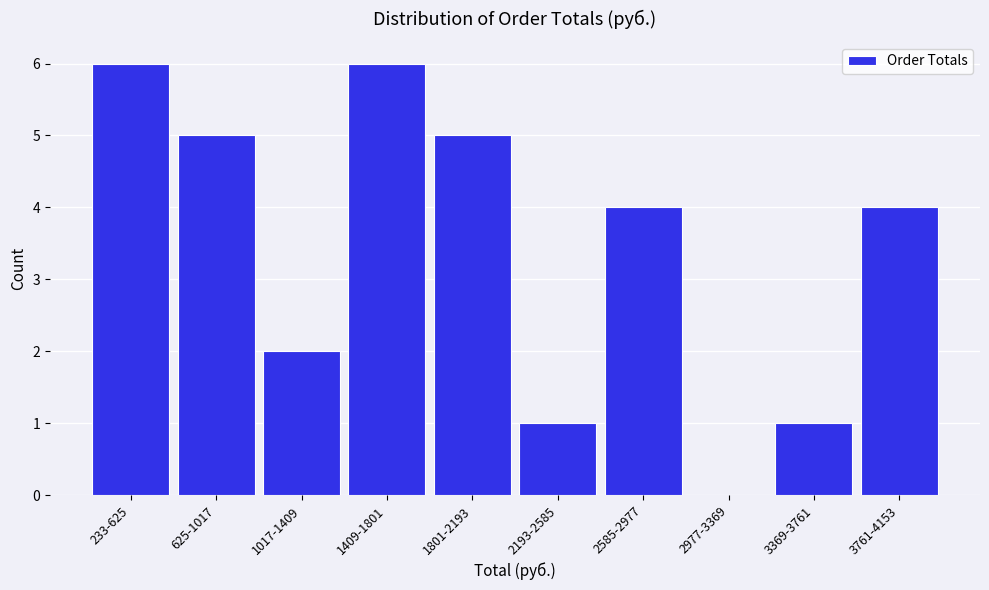

Reading left to right, extract all data points from this chart.

233-625=6	625-1017=5	1017-1409=2	1409-1801=6	1801-2193=5	2193-2585=1	2585-2977=4	2977-3369=0	3369-3761=1	3761-4153=4